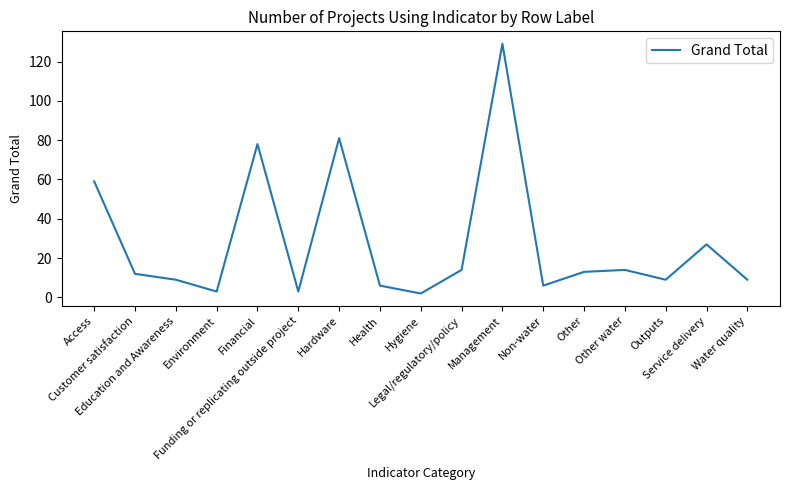

What position from the left is Hygiene?

9